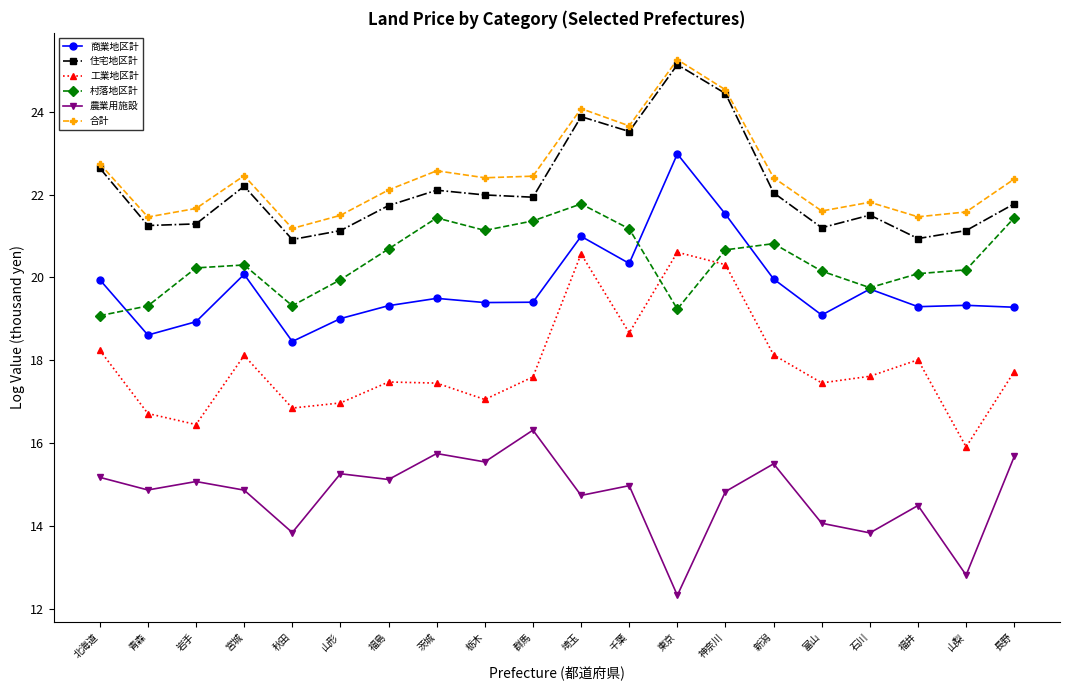

What are all the series names shown in the legend?

商業地区計, 住宅地区計, 工業地区計, 村落地区計, 農業用施設, 合計